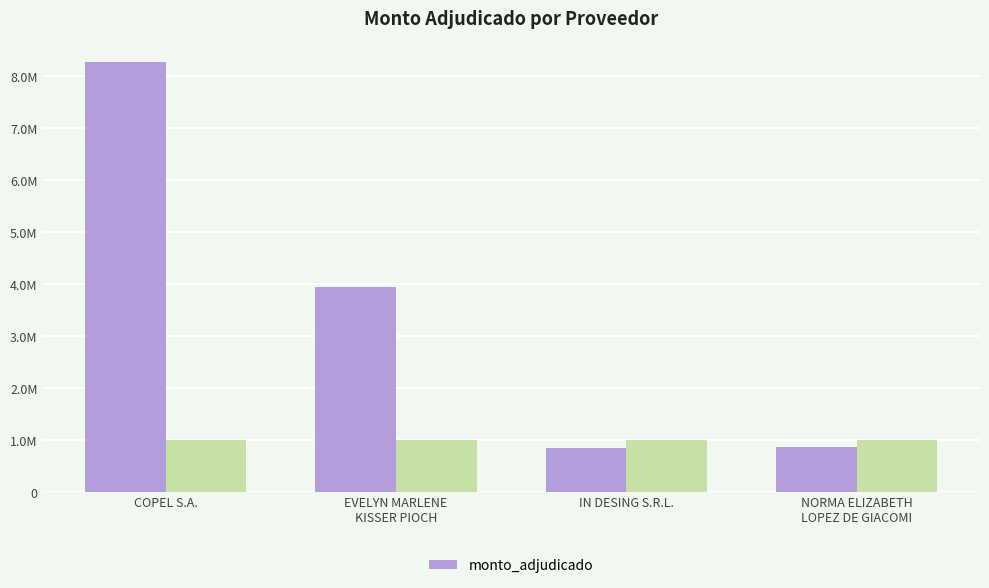

How many distinct data groups are displayed?

1